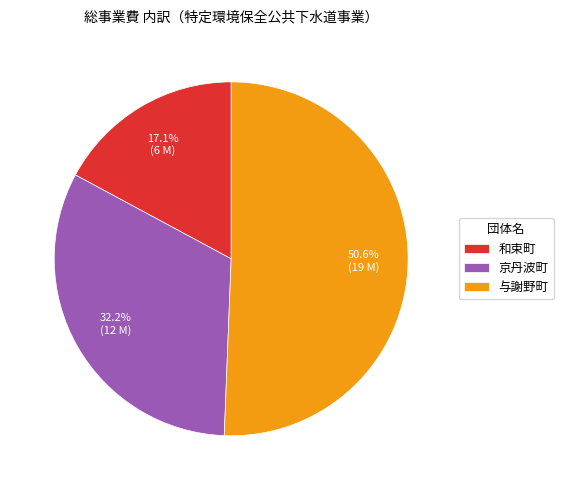

How many slices are in this pie chart?

3